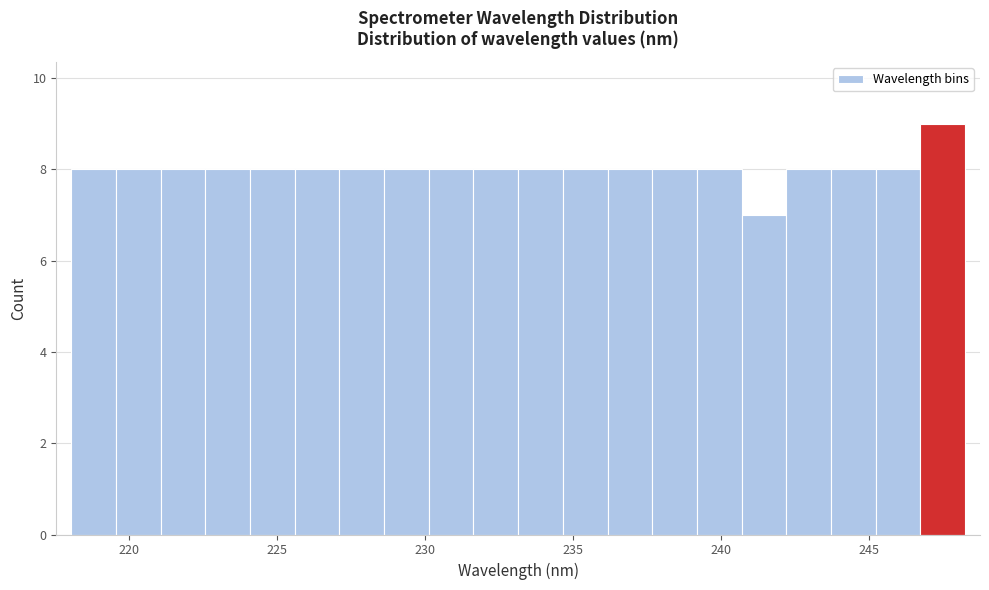

Read against the x-axis, roughly where is the centre of the tallest bar?

247.5